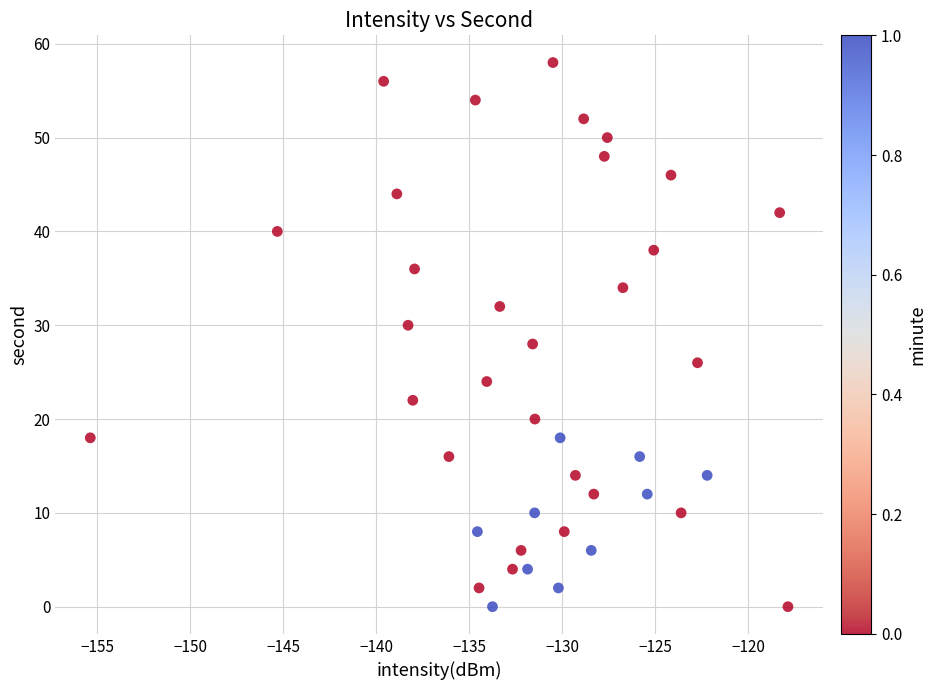

What is the range of Y values (max minus min)?

58